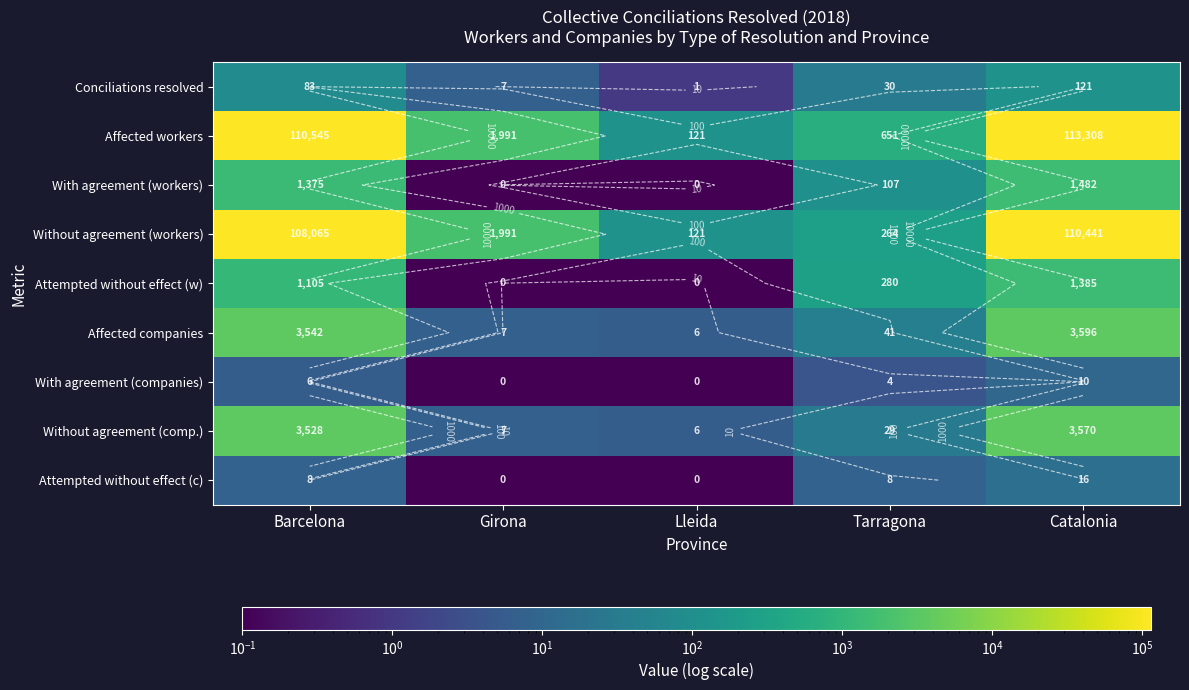

What is the average value of the Affected companies series?

1438.4